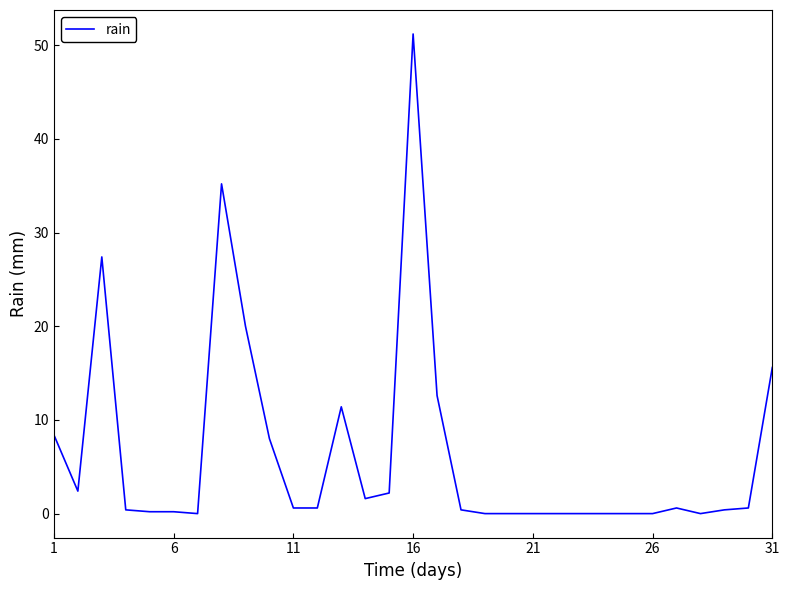

What is the difference between the maximum and minimum values?

51.2